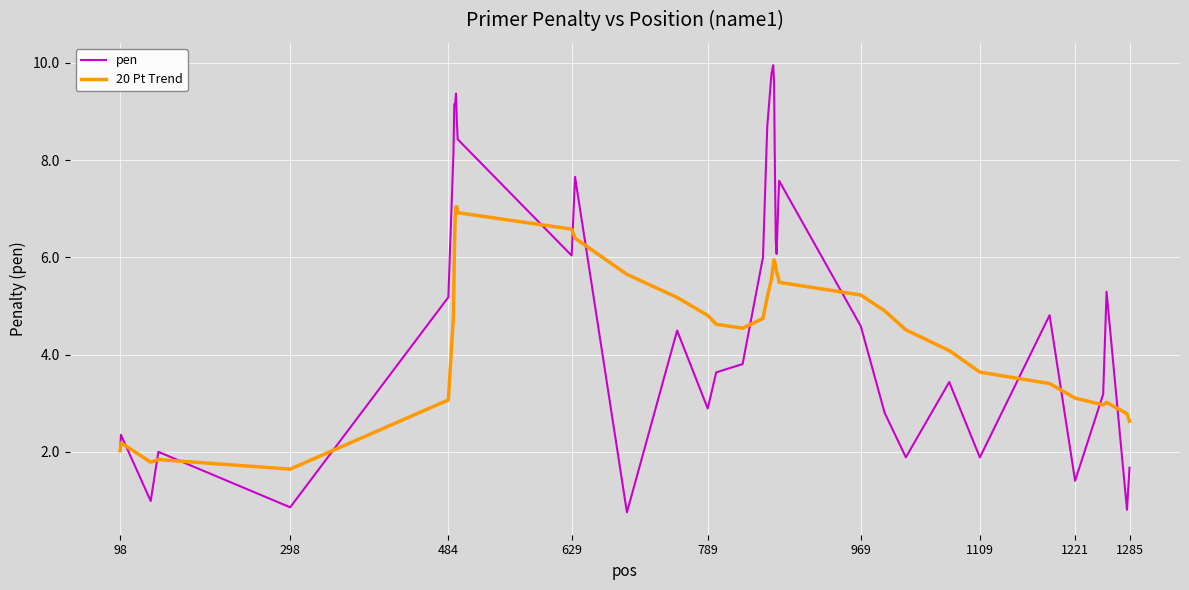

Which series ends up on top after the final intersection of pen and 20 Pt Trend?

20 Pt Trend